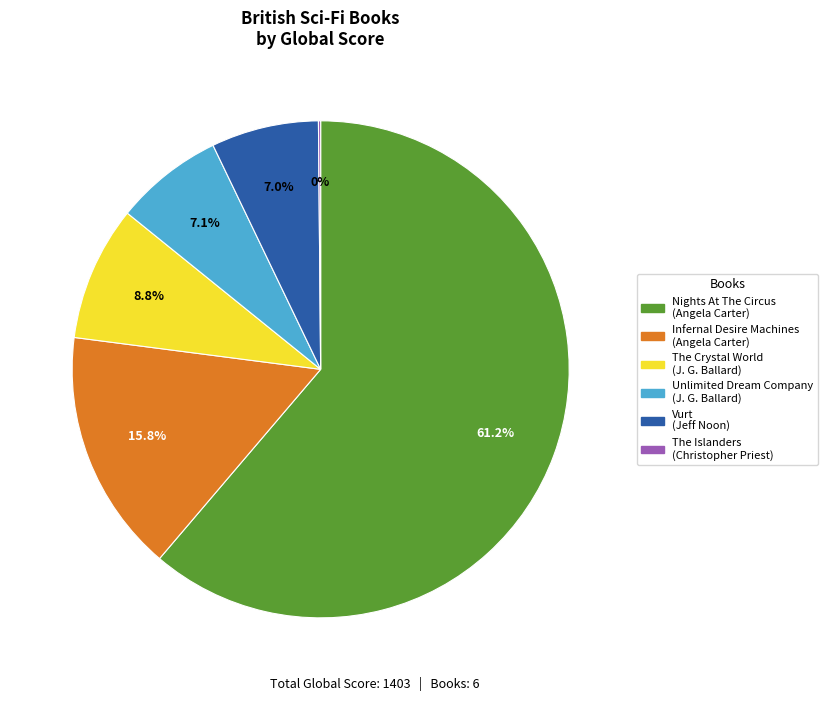

Is there a majority slice in this chart?

Yes